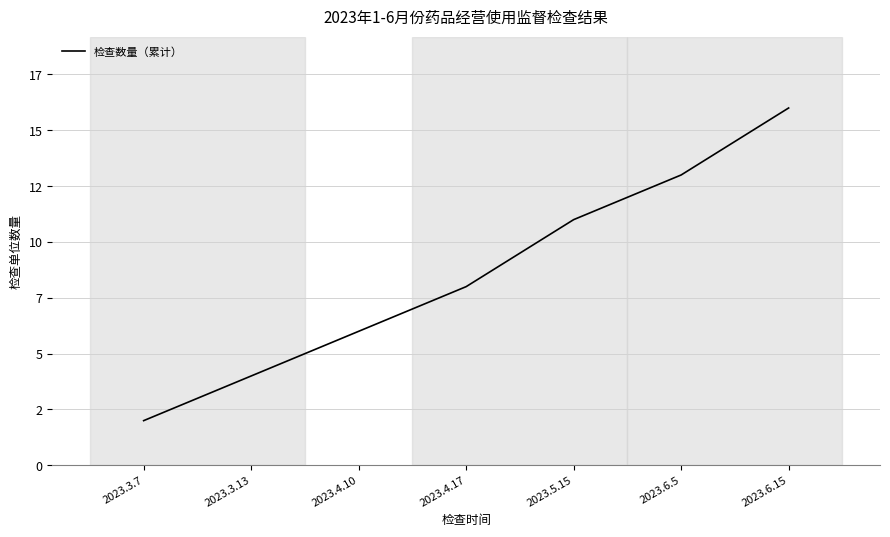

What is the average value?

9